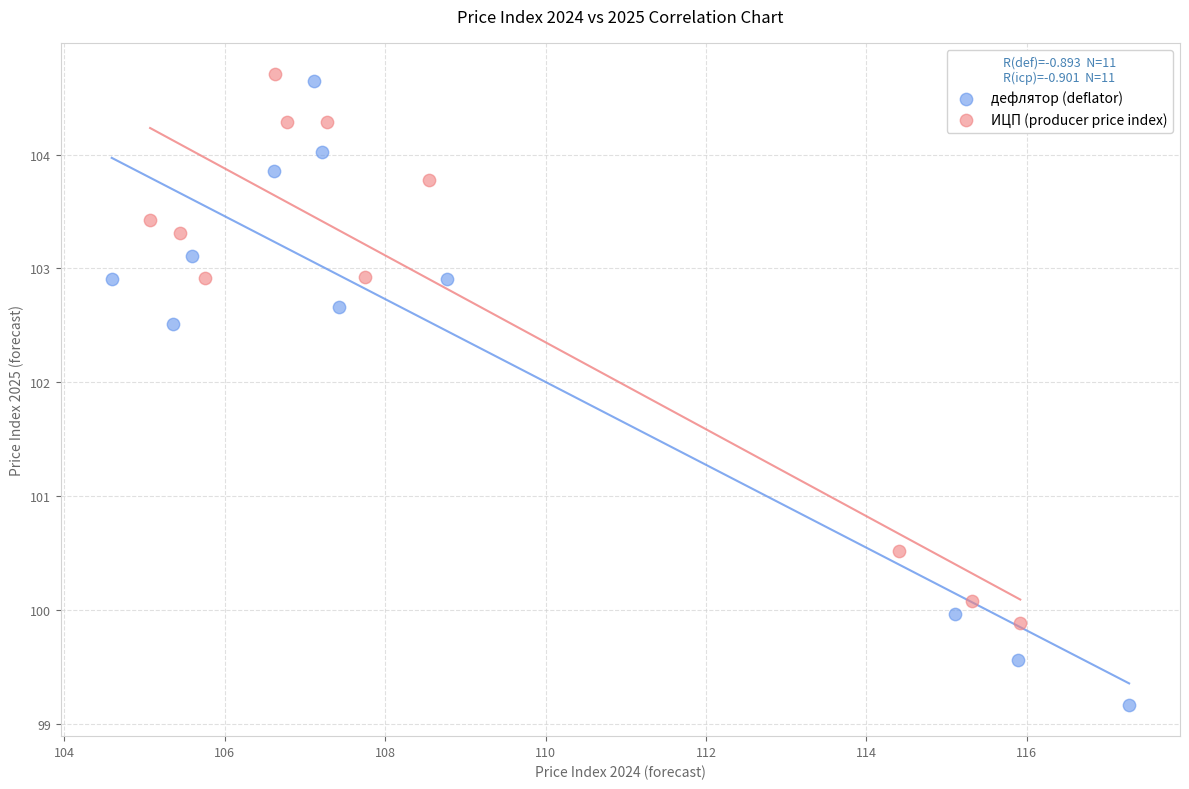

Which series has the widest spread of Y values?

дефлятор (deflator)